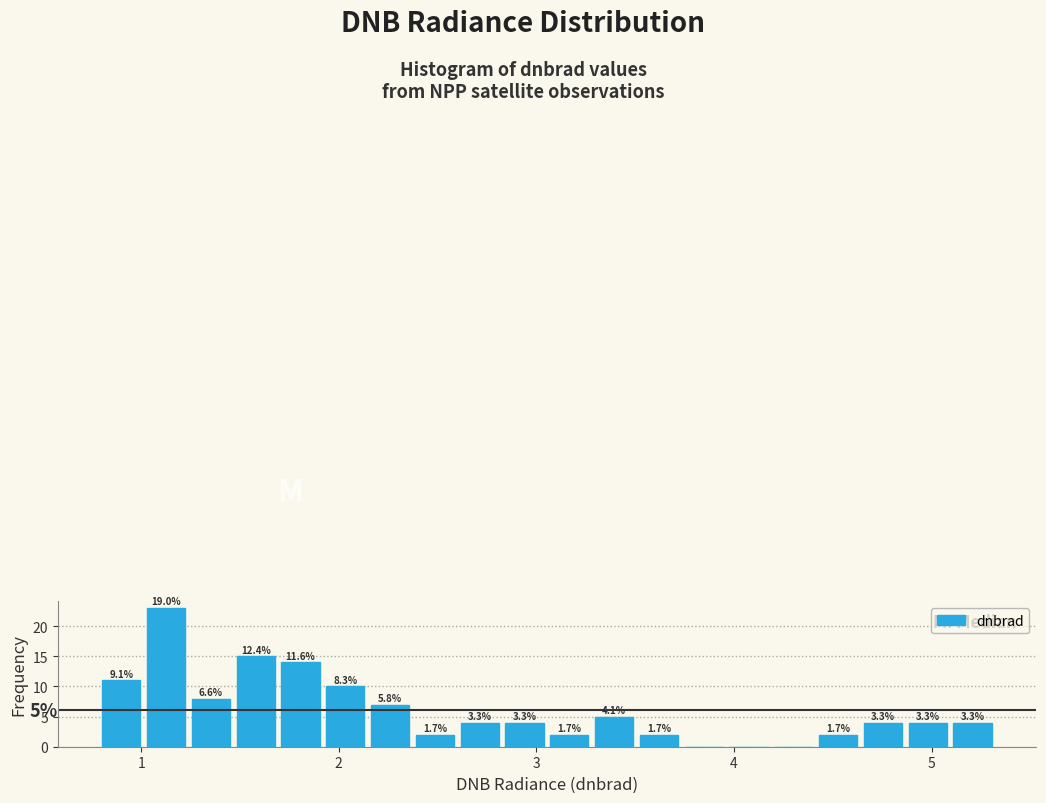

Read against the x-axis, roughly where is the centre of the tallest bar?

1.1